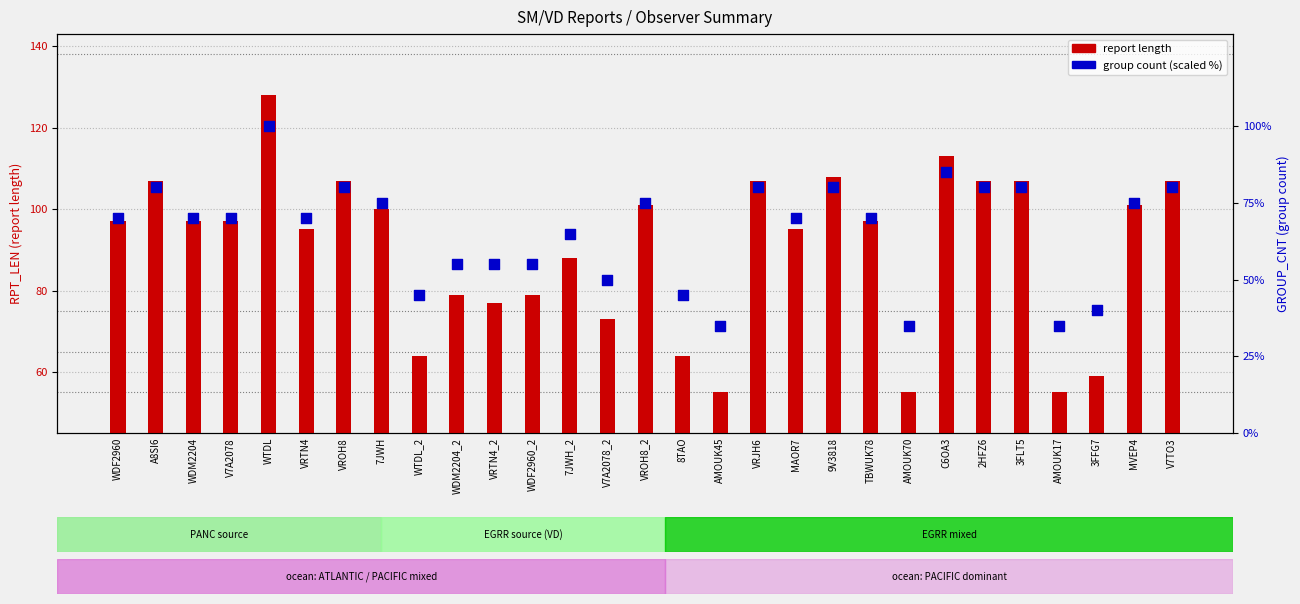

At which category is the sum across all series the highest?

WTDL